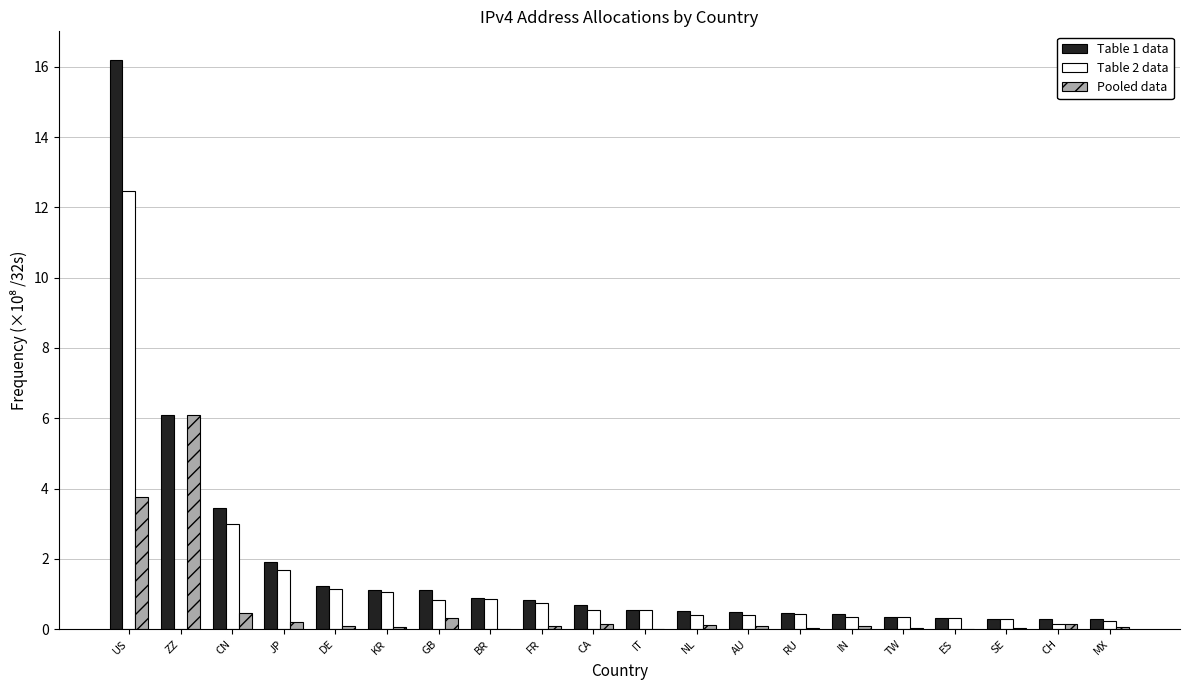

At which category is the sum across all series the highest?

US